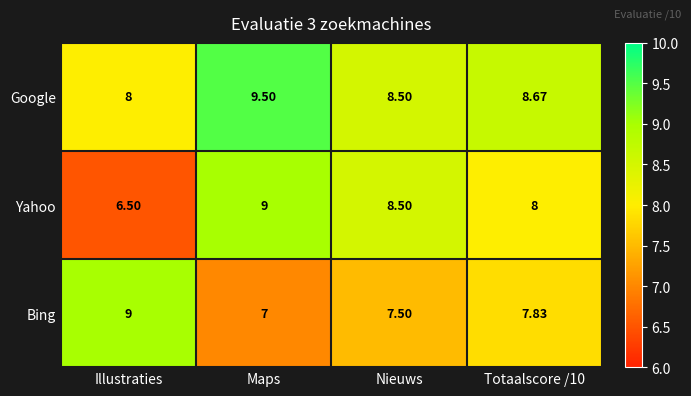

Which label corresponds to the largest value in the chart?

Maps